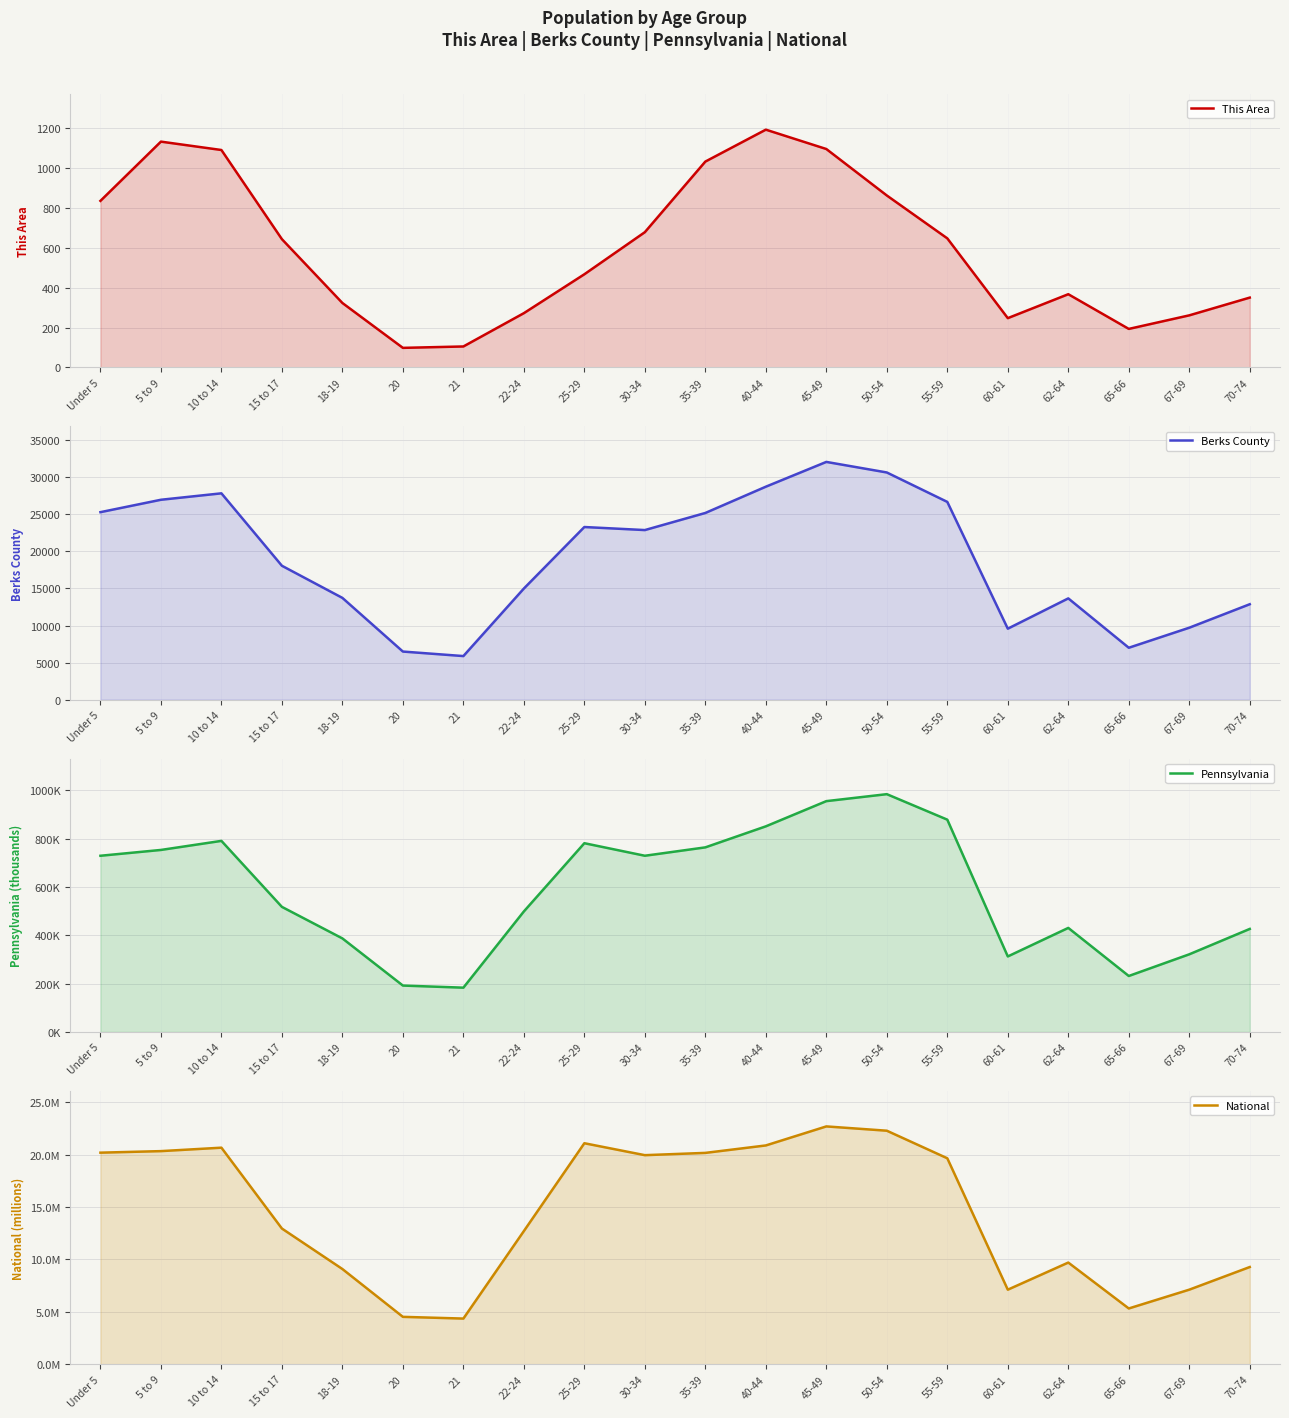

Reading right to left, list all the values displayed in this chart.

This Area: 350.0	261.0	193.0	367.0	247.0	647.0	862.0	1095.0	1192.0	1032.0	678.0	467.0	272.0	105.0	98.0	323.0	643.0	1090.0	1132.0	835.0
Berks County: 12871.0	9704.0	7001.0	13658.0	9573.0	26671.0	30641.0	32065.0	28723.0	25180.0	22873.0	23284.0	14988.0	5879.0	6488.0	13725.0	18060.0	27828.0	26960.0	25288.0
Pennsylvania: 426.5	321.4	231.6	430.7	312.6	879.0	984.6	955.8	851.4	764.3	729.6	781.5	498.9	183.3	191.9	387.2	517.8	791.2	753.6	729.5
National: 9.3	7.1	5.3	9.7	7.1	19.7	22.3	22.7	20.9	20.2	20.0	21.1	12.7	4.4	4.5	9.1	13.0	20.7	20.3	20.2